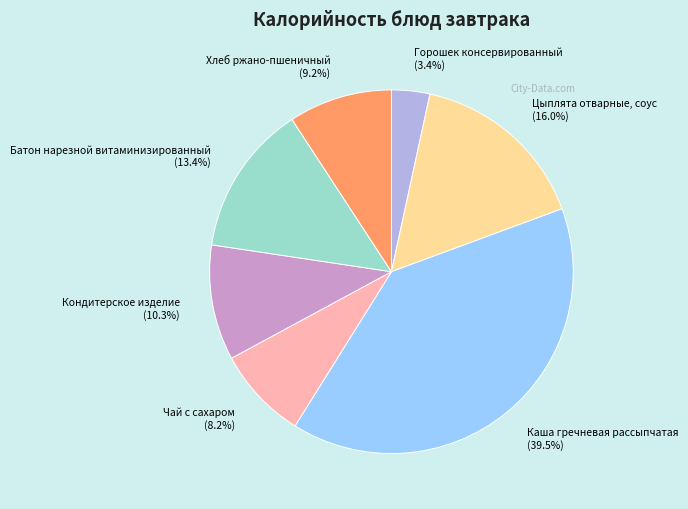

Rank the categories by value from highest to lowest.

Каша гречневая рассыпчатая, Цыплята отварные, соус, Батон нарезной витаминизированный, Кондитерское изделие, Хлеб ржано-пшеничный, Чай с сахаром, Горошек консервированный